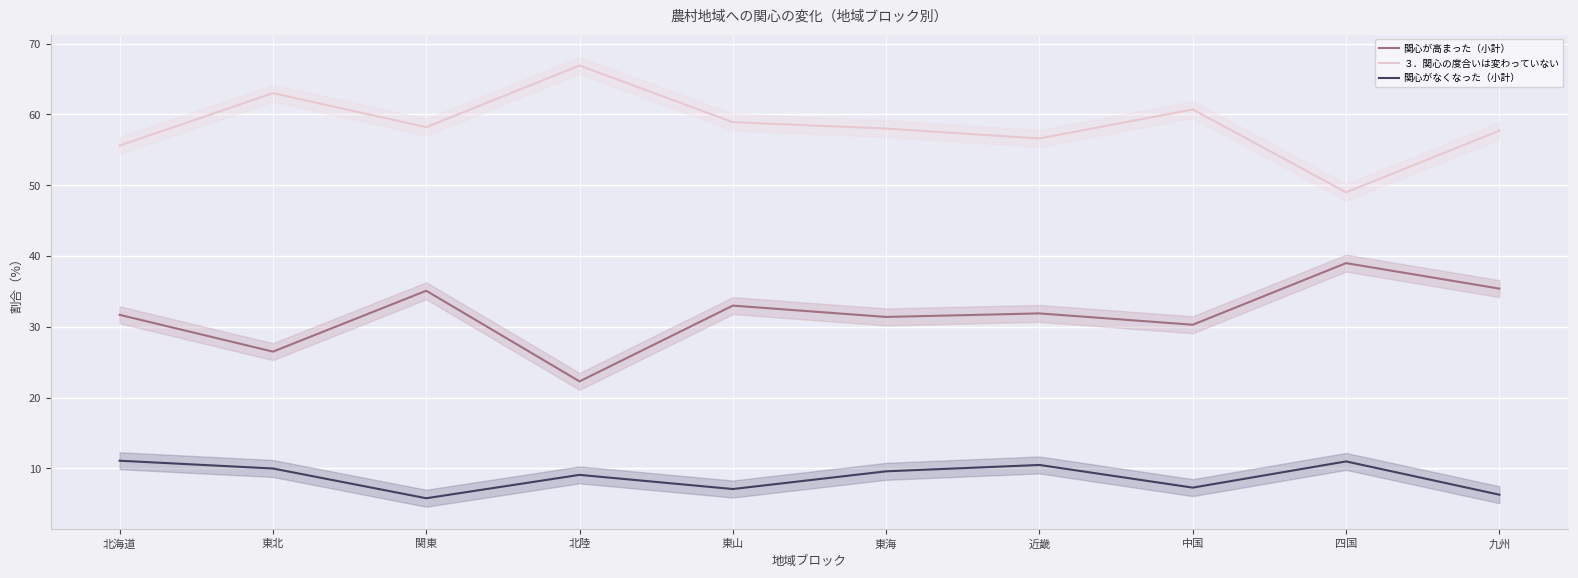

Which category has the highest value across all series?

北陸